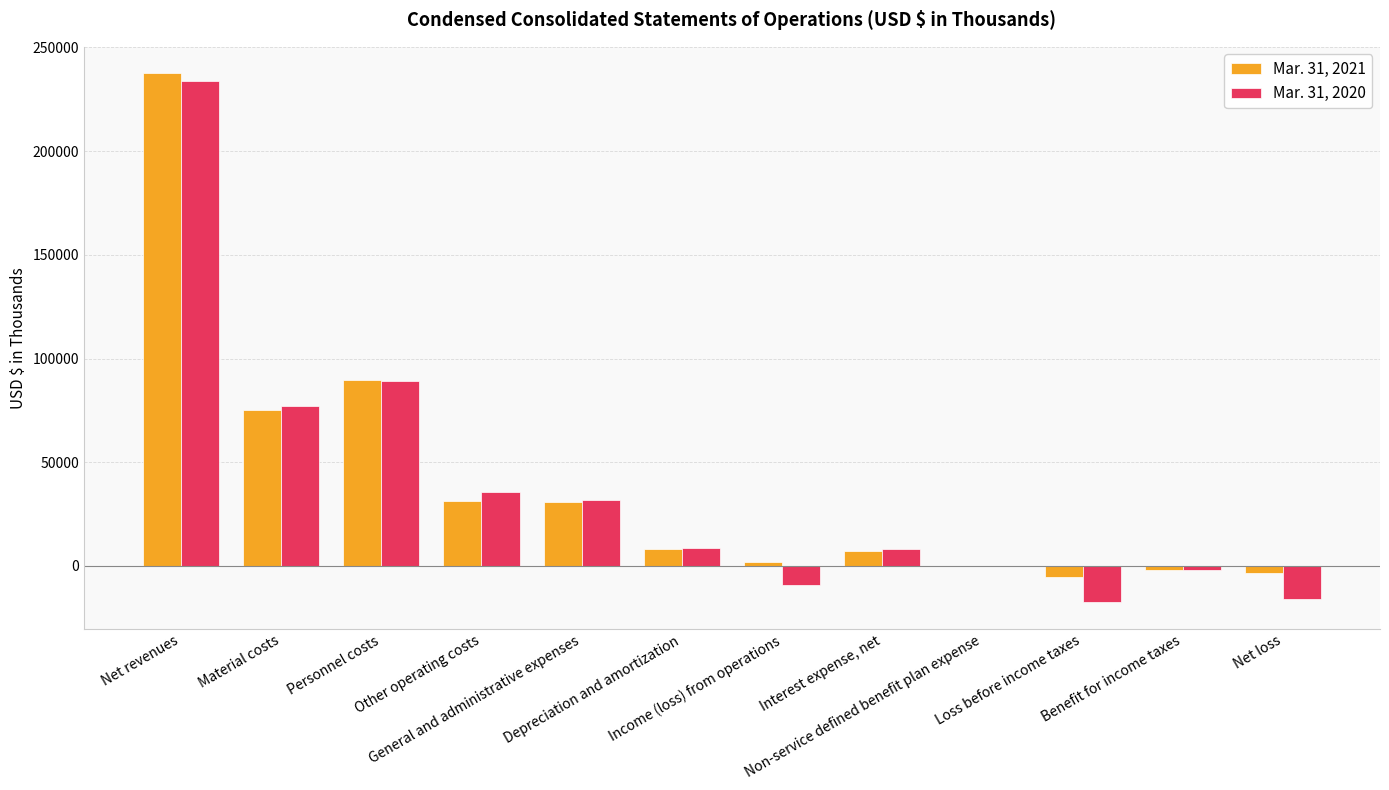

Is the value of Mar. 31, 2020 at Depreciation and amortization greater than the value of Mar. 31, 2021 at Personnel costs?

No